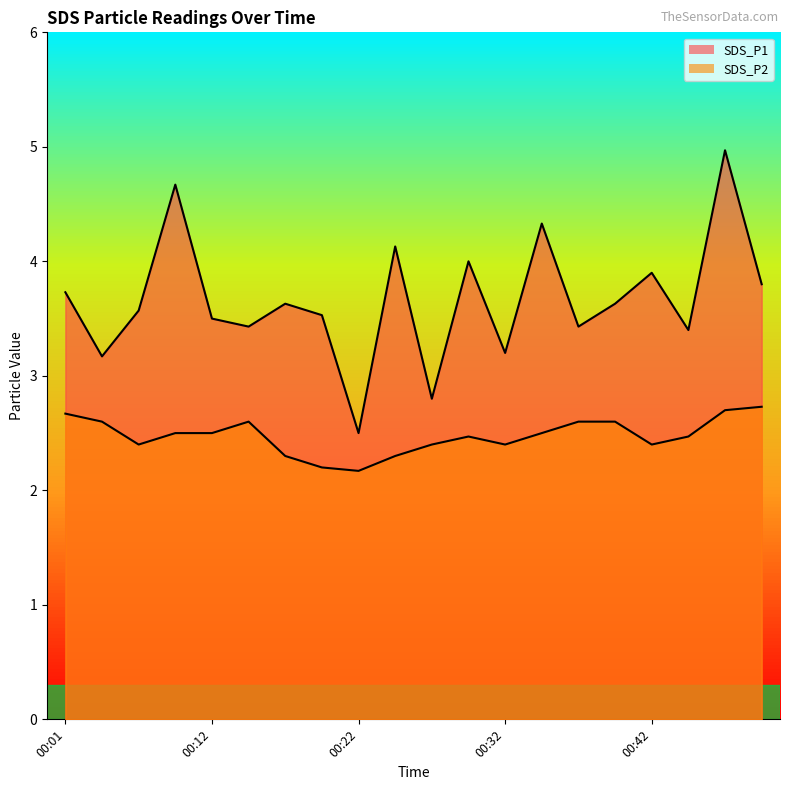

What is the total value across all series at 00:19?

5.7